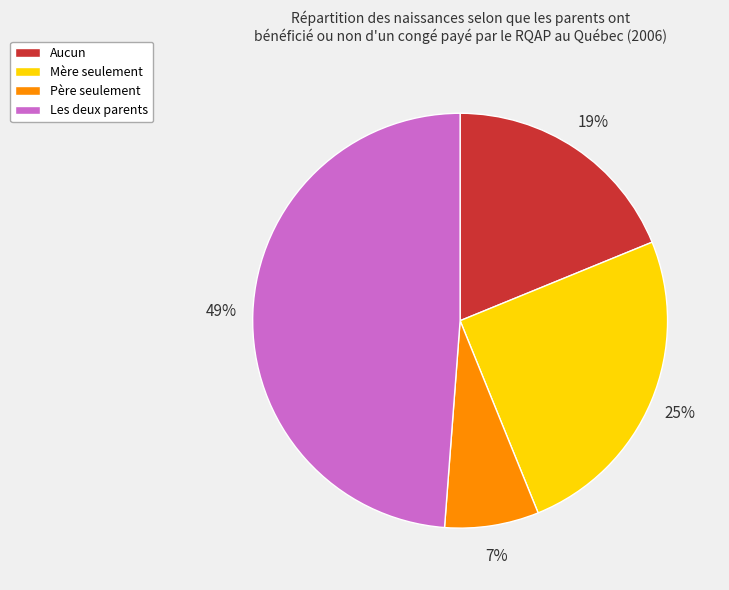

Which category has the biggest portion of the pie?

Les deux parents